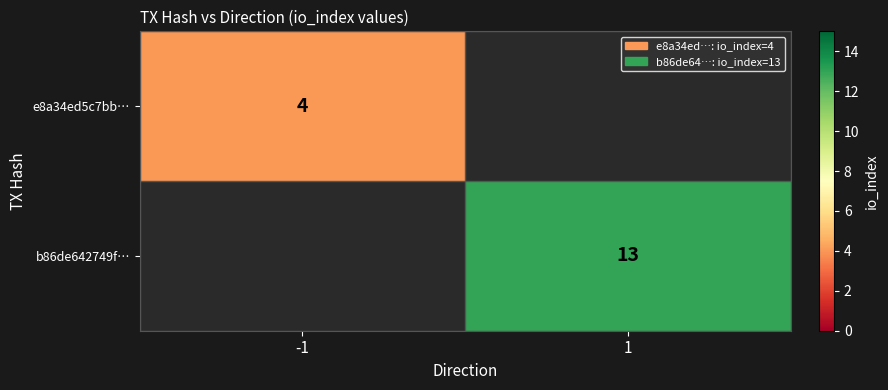

How many distinct data groups are displayed?

2